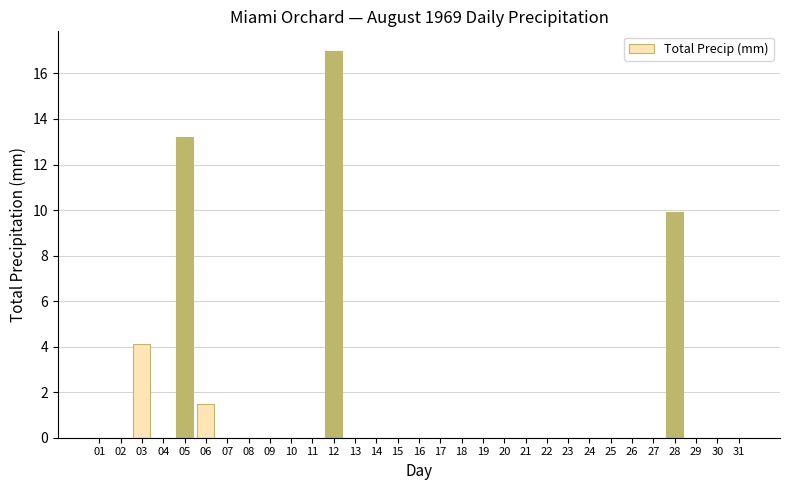

The chart shows a value of 9.4 at 19. True or false?

False